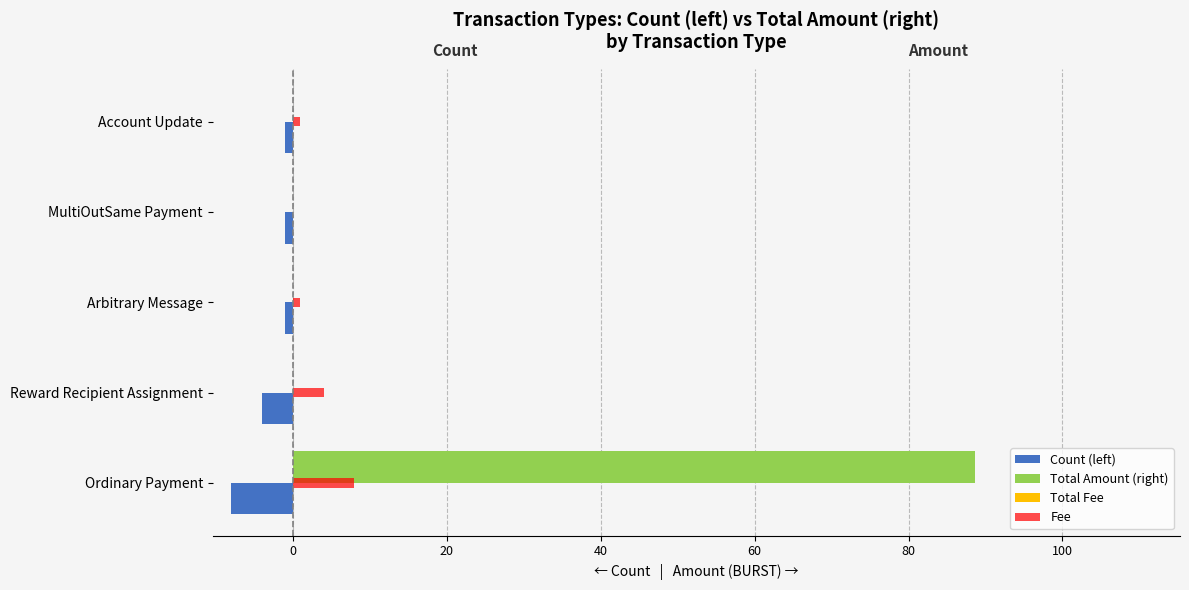

What value does the Fee series have at Reward Recipient Assignment?

4.0